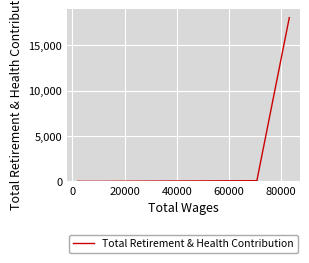

The value at 20000 is 5952. True or false?

False